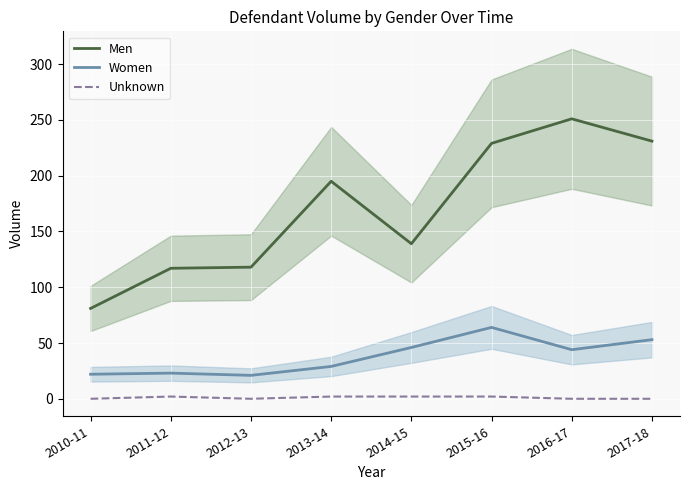

Between 2015-16 and 2014-15, which is larger?

2015-16